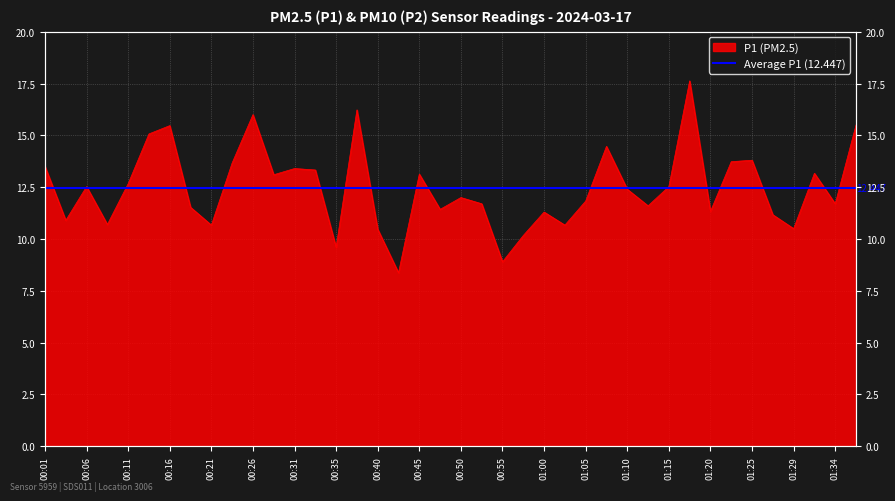

What is the change in value from 00:01 to 00:55?

-4.6